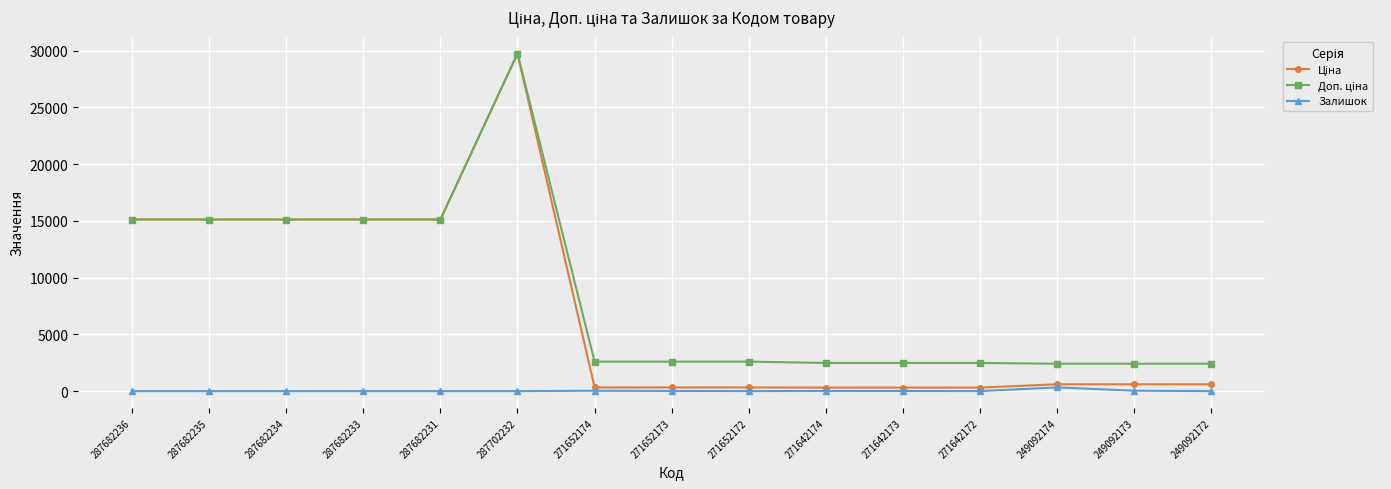

Which label corresponds to the largest value in the chart?

287702232